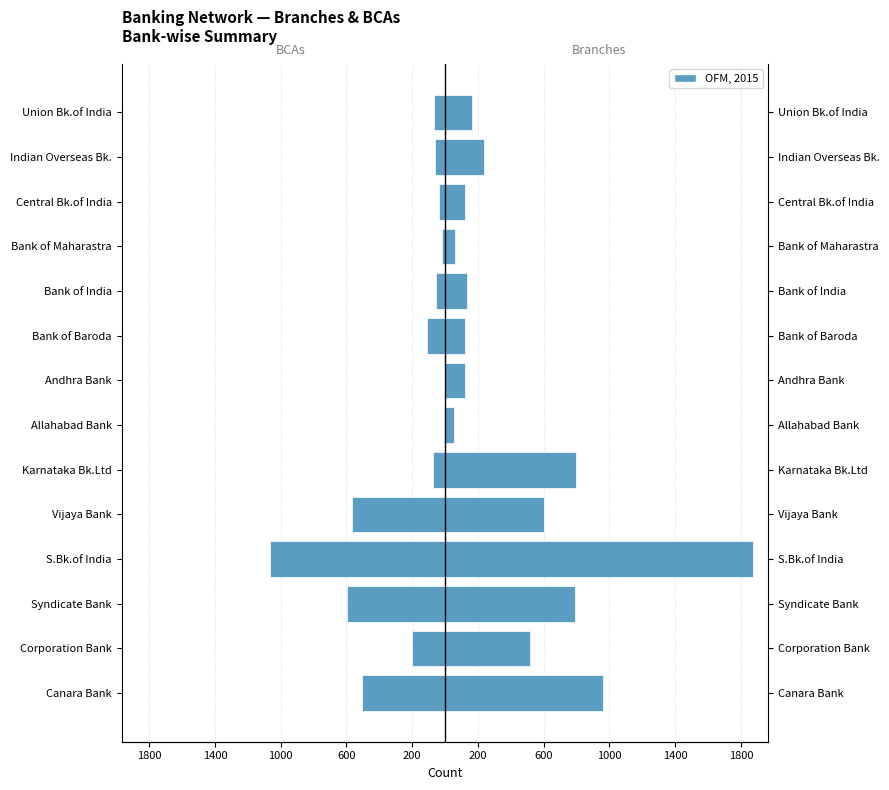

What is the approximate value of No. of Branches at Central Bk.of India?

120